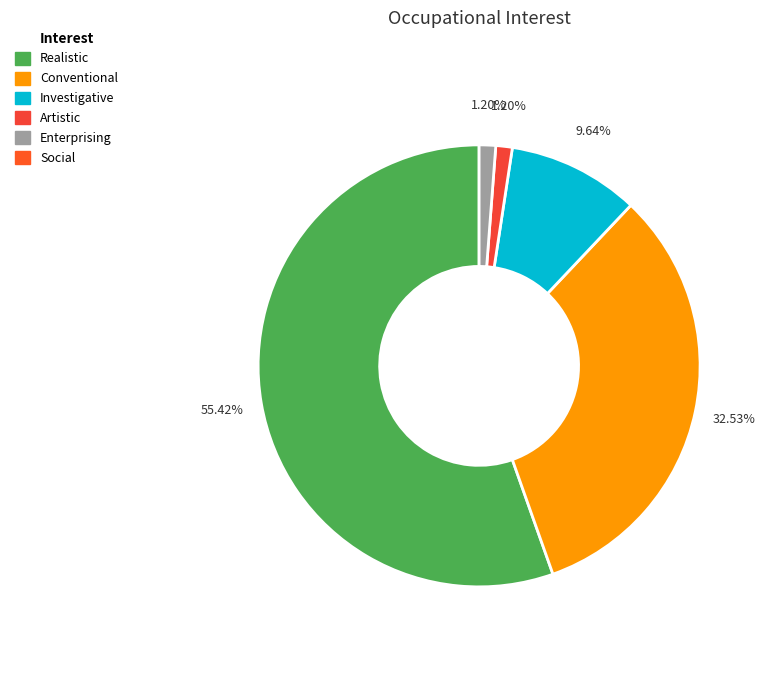

Does any single category account for the majority?

Yes